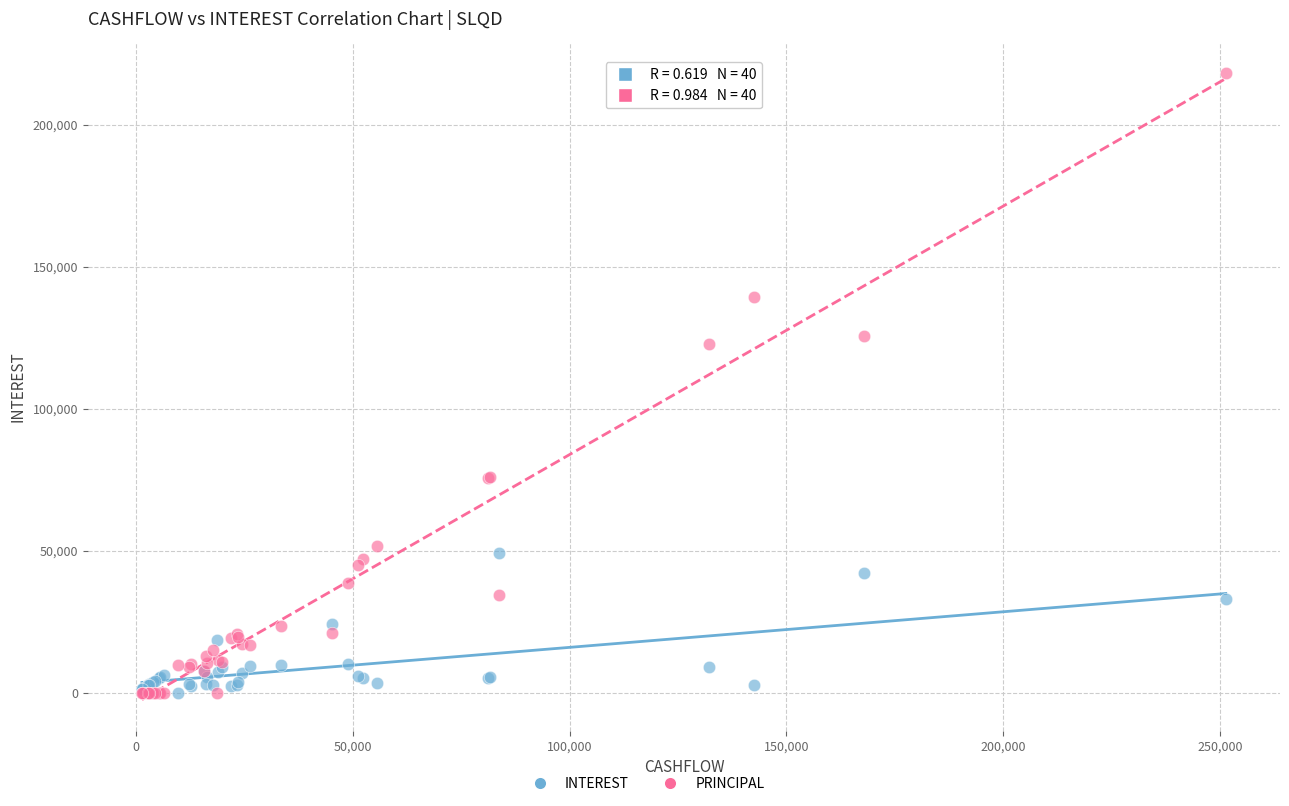

In the PRINCIPAL series, what Y value is closest to 109117?

122941.4